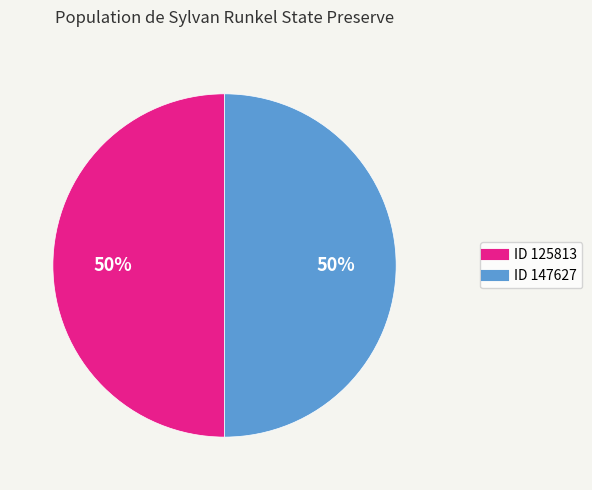

To the nearest percent, what is the average slice percentage?

50%